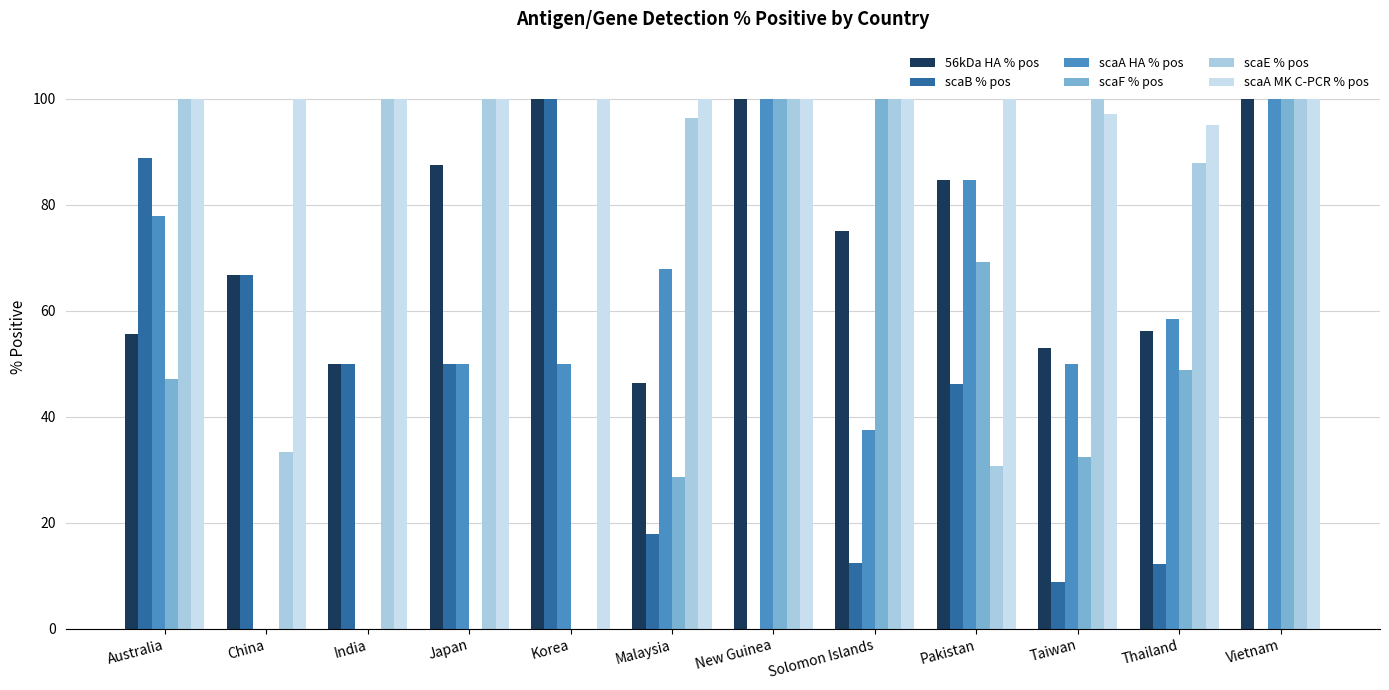

How many data points in scaF % pos are above 47?

6